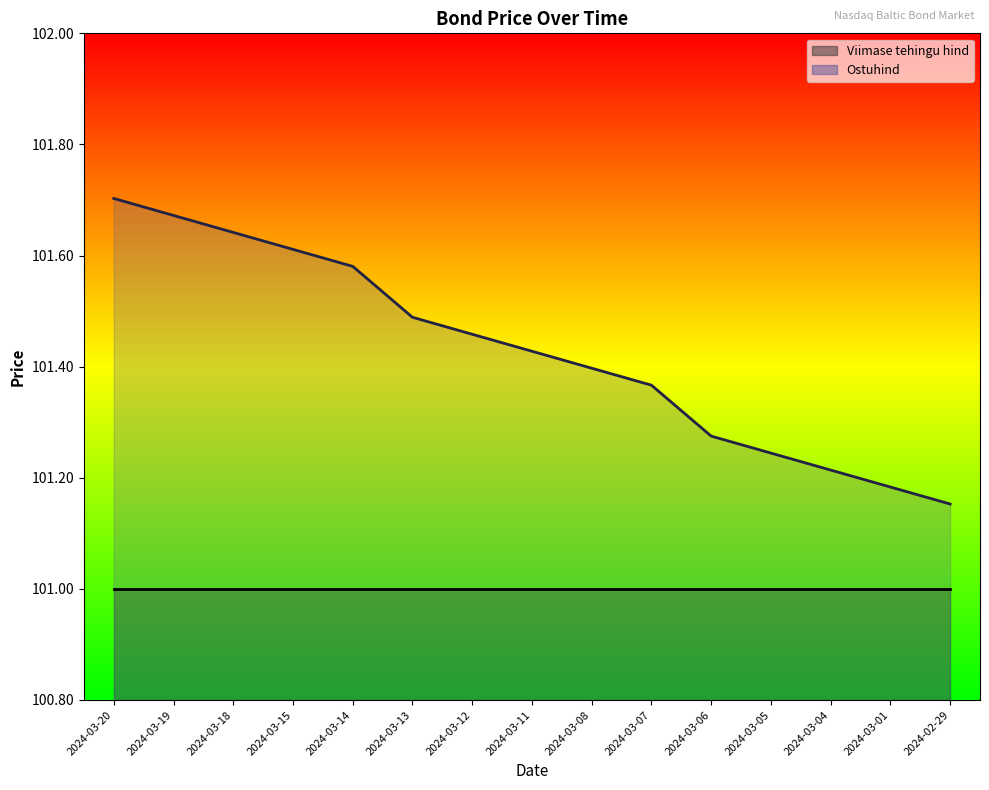

What is the greatest value displayed?

101.7